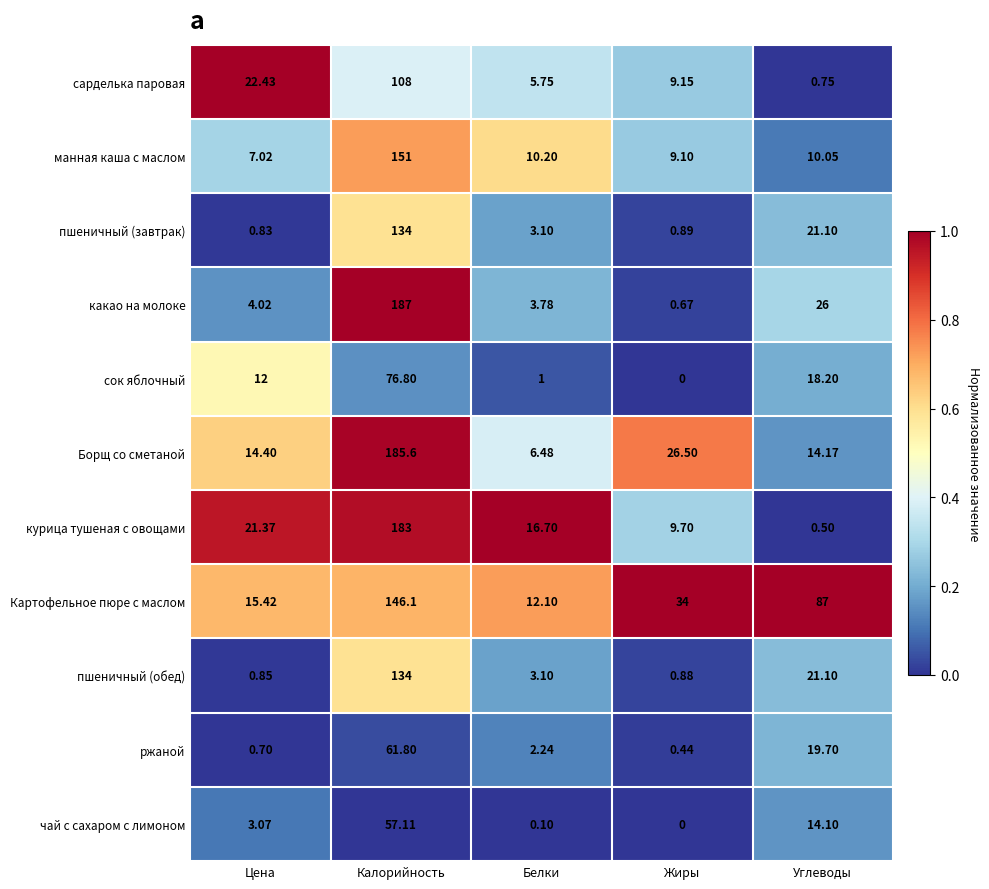

Which series has the largest total across all categories?

Картофельное пюре с маслом